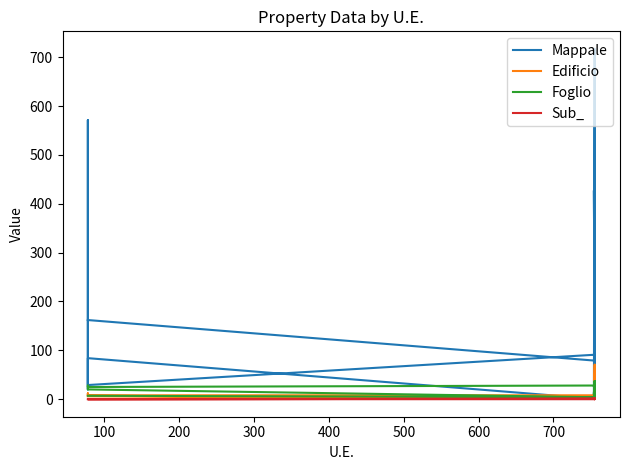

True or false: Sub_ and Edificio intersect in this chart.

False